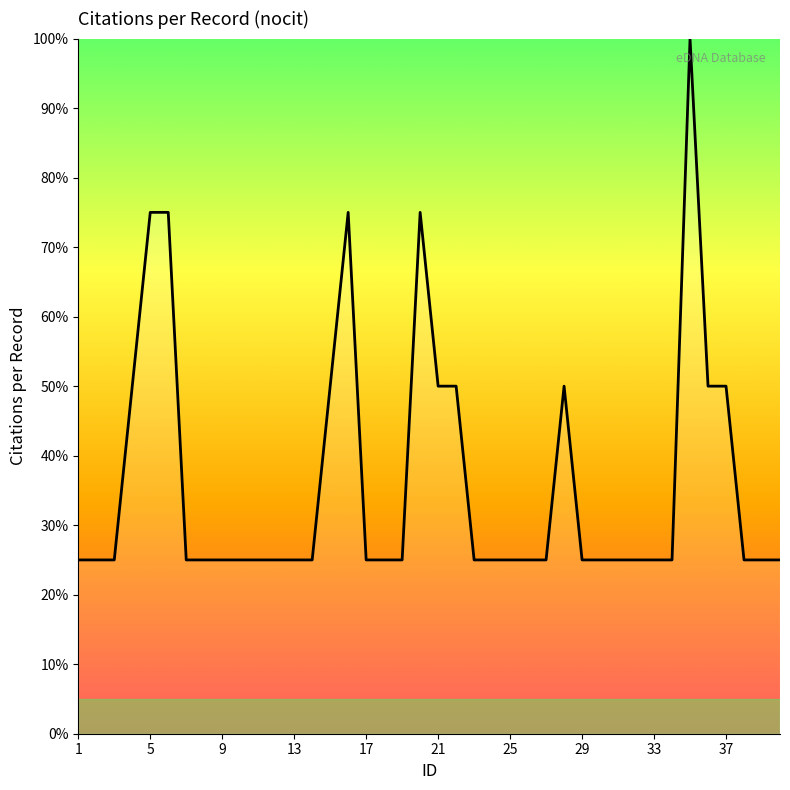

What is the maximum value shown in the chart?

100